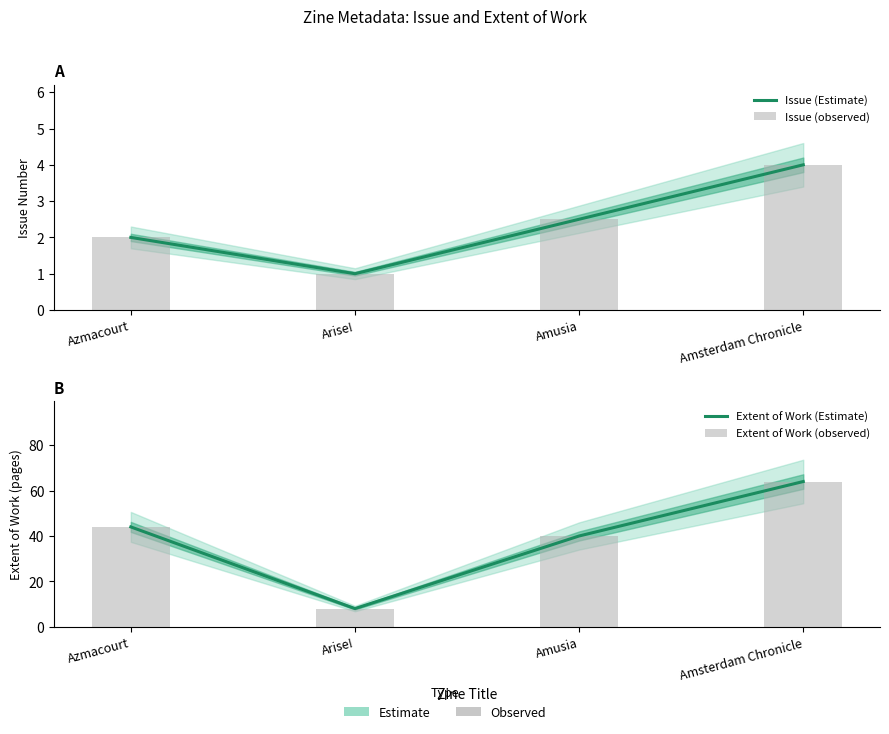

The value of Extent of Work (Estimate) at Amusia is 18.9. True or false?

False